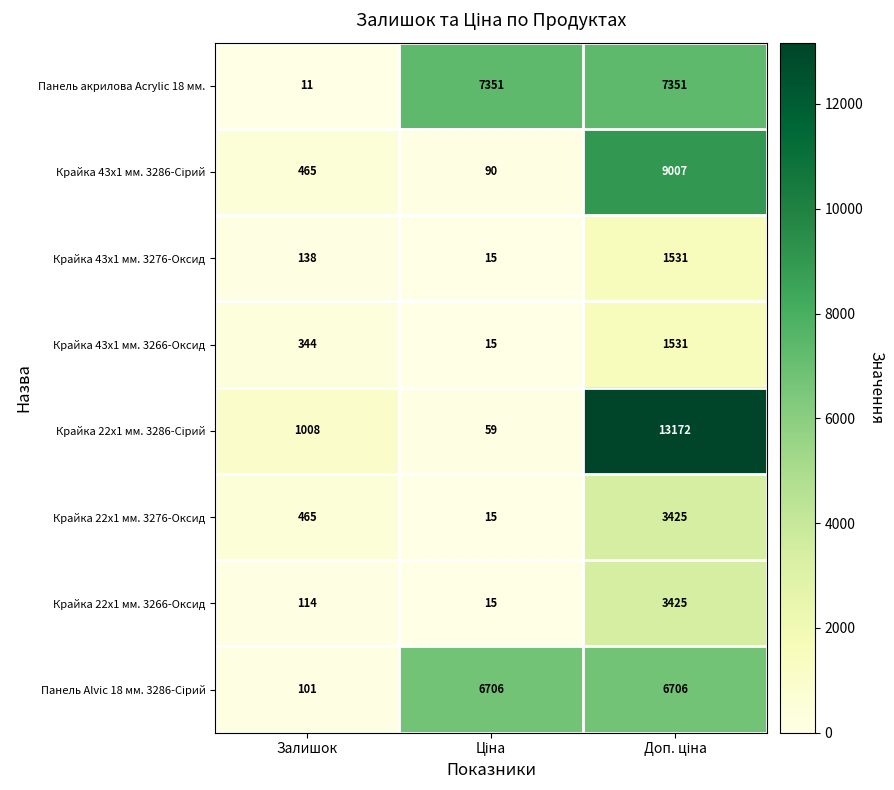

What is the maximum value for Крайка 22x1 мм. 3276-Оксид?

3425